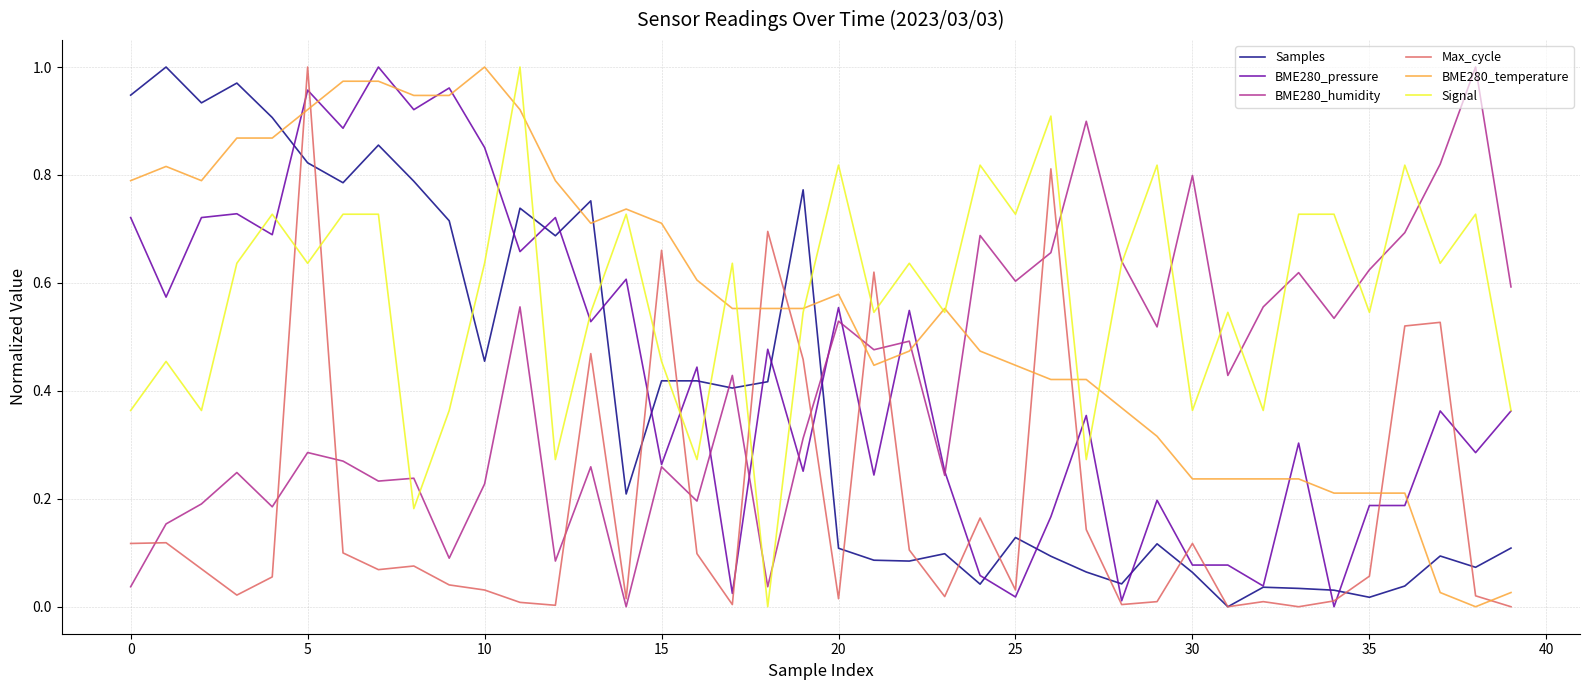

How many values in the BME280_temperature series exceed 0?

39